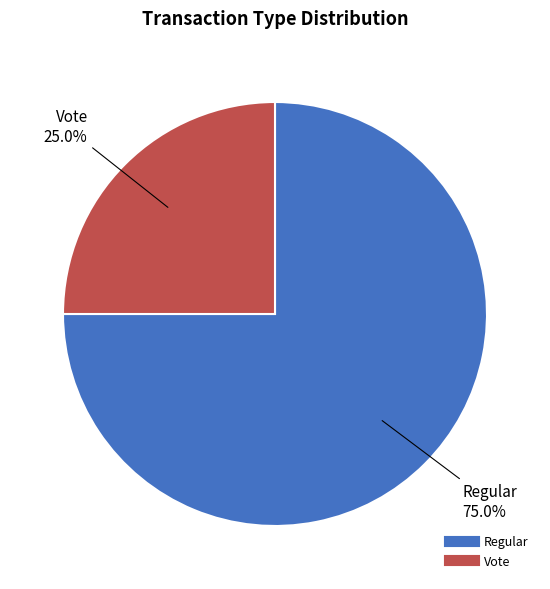

The Regular slice represents 75% of the pie. True or false?

True